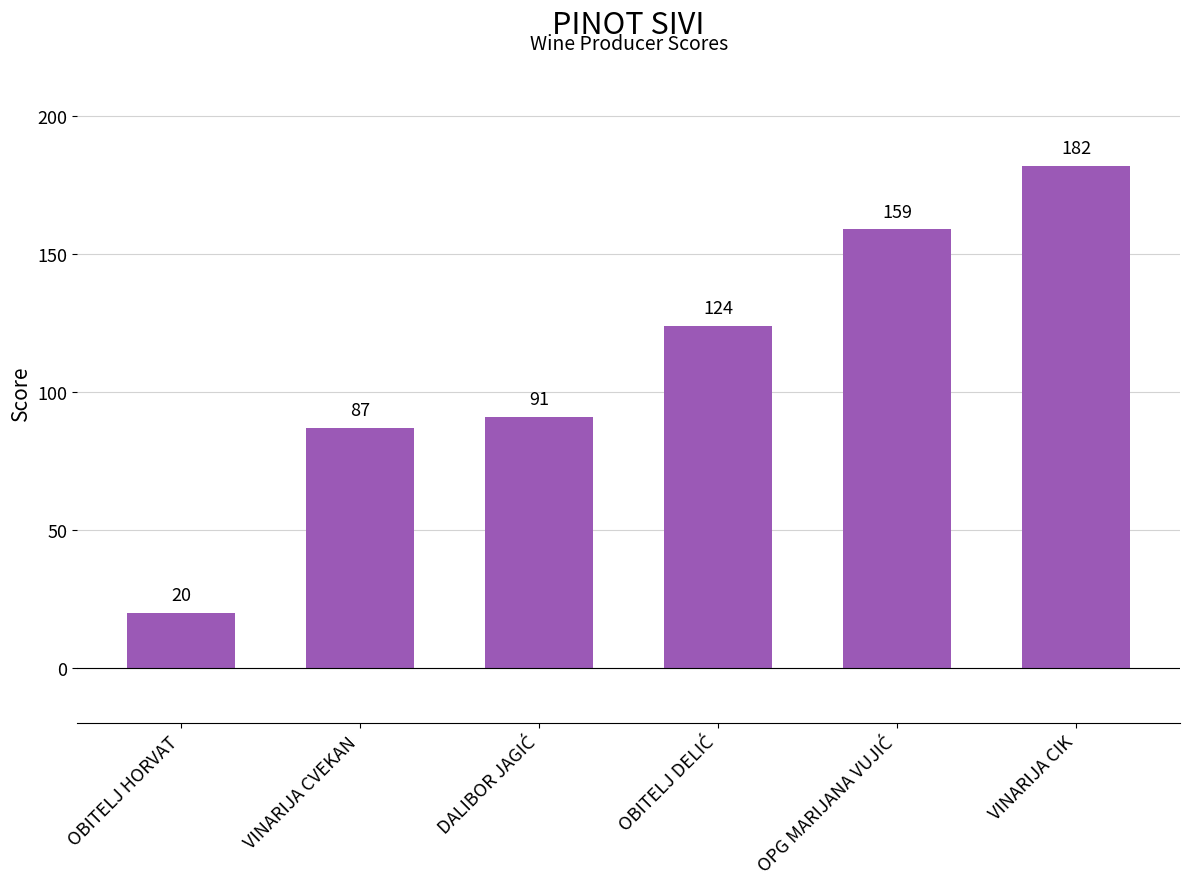

At which category does the chart reach its minimum across all series?

OBITELJ HORVAT